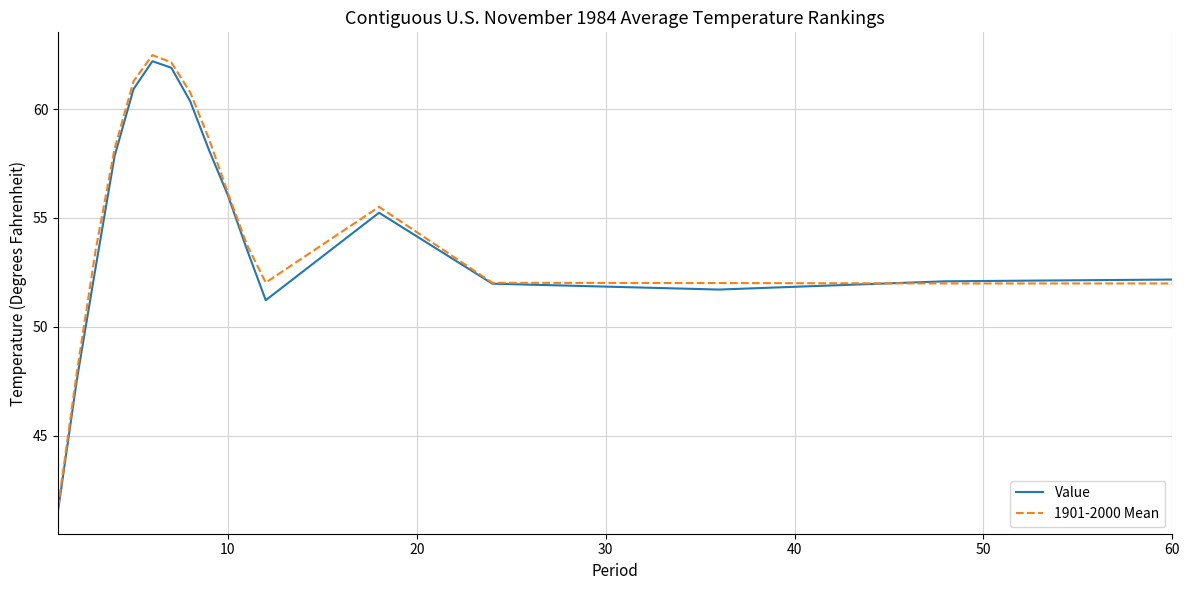

What is the highest value of the Value series?

62.2